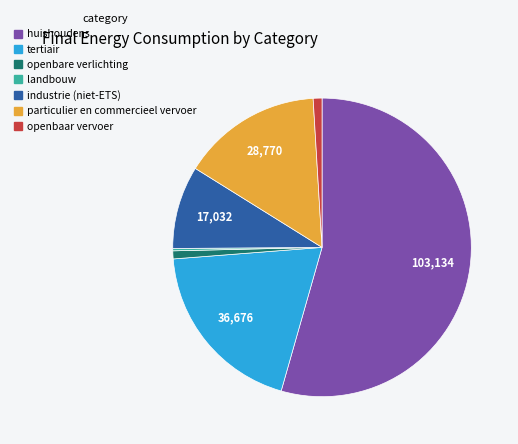

Is the sum of tertiair and openbaar vervoer greater than half?

No